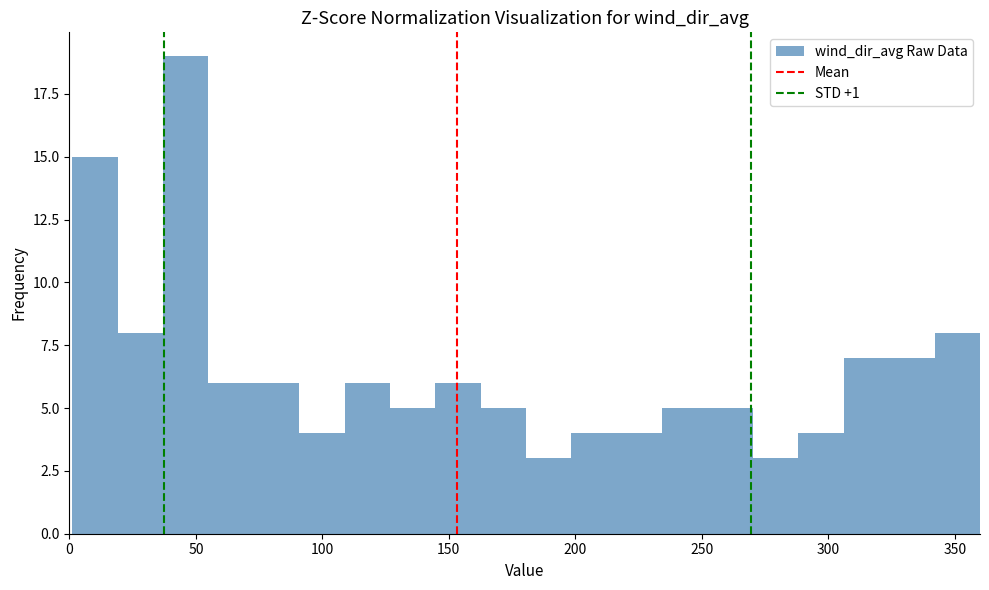

Read against the x-axis, roughly where is the centre of the tallest bar?

45